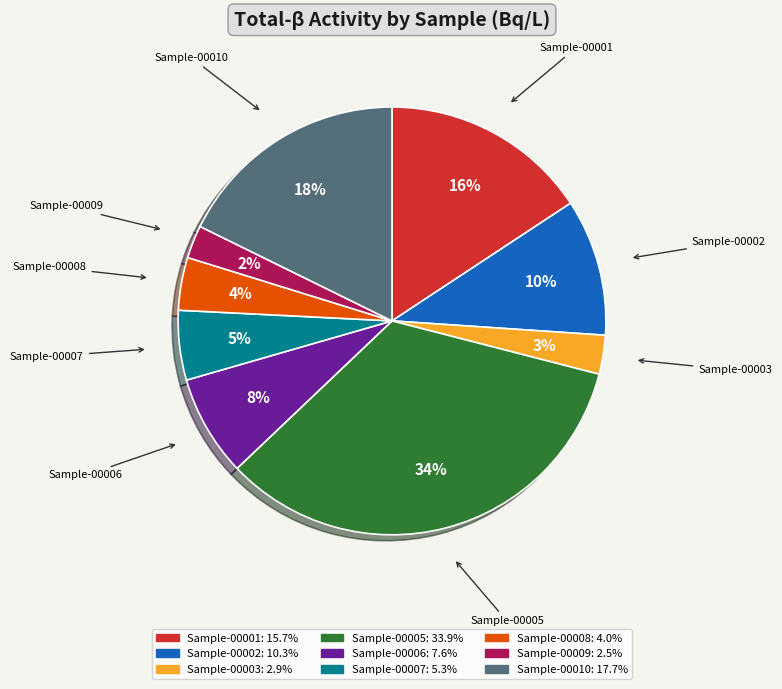

To the nearest percent, what is the average slice percentage?

11%